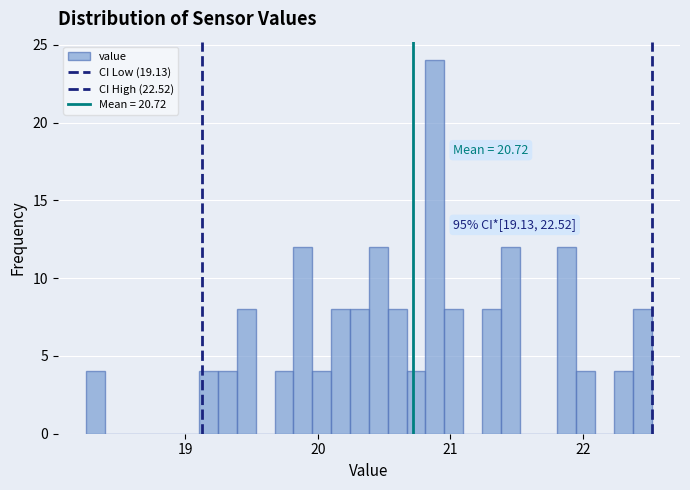

Read against the x-axis, roughly where is the centre of the tallest bar?

20.9